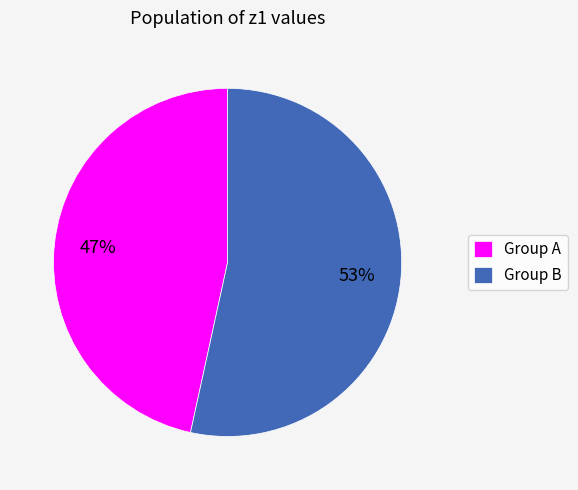

The Group A slice represents 33% of the pie. True or false?

False